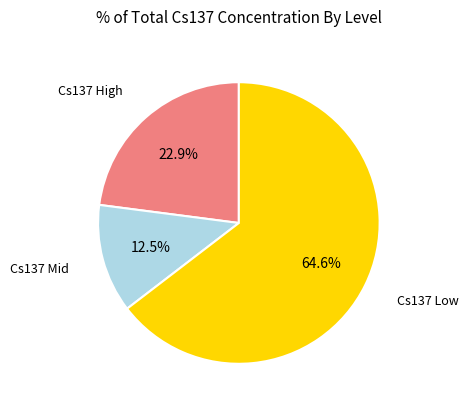

Is there any slice that represents more than half of the pie?

Yes